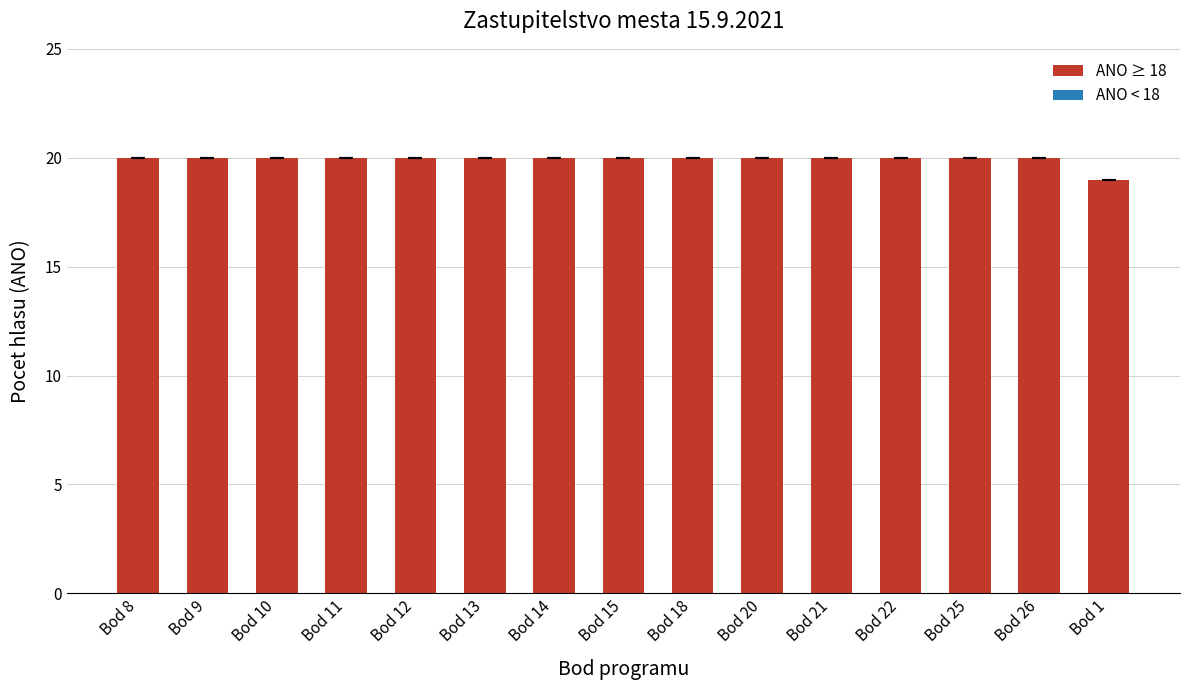

What is the smallest value displayed?

19